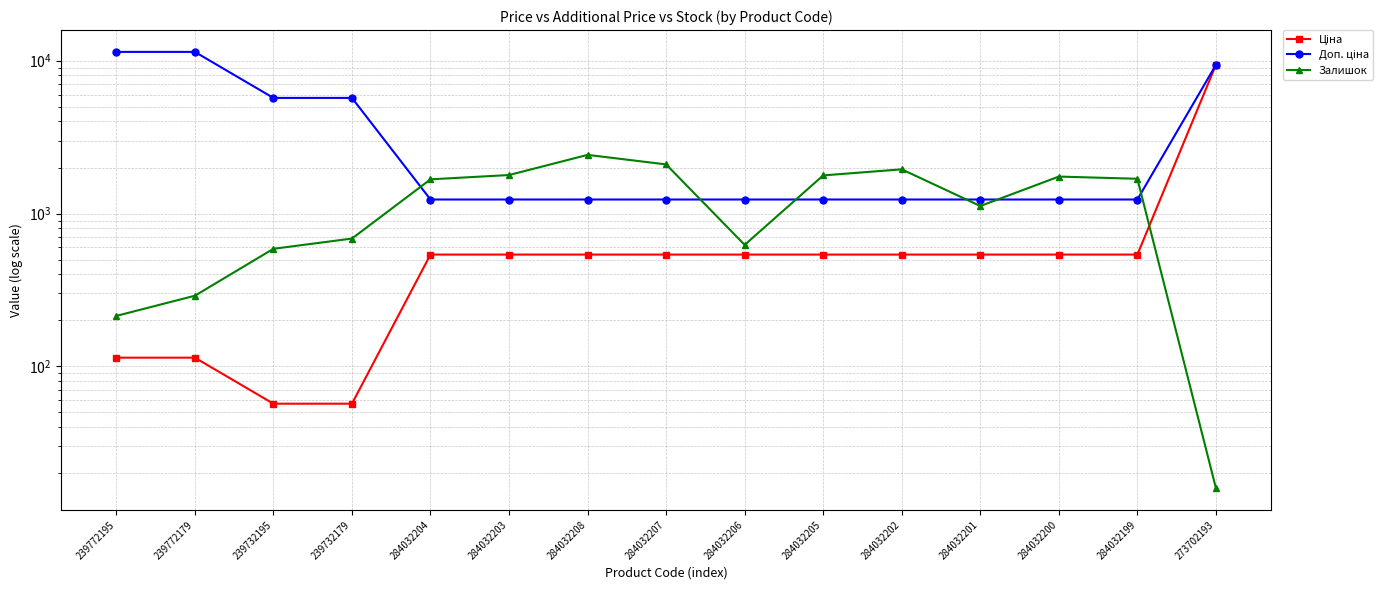

Which series has the widest spread of values?

Доп. ціна